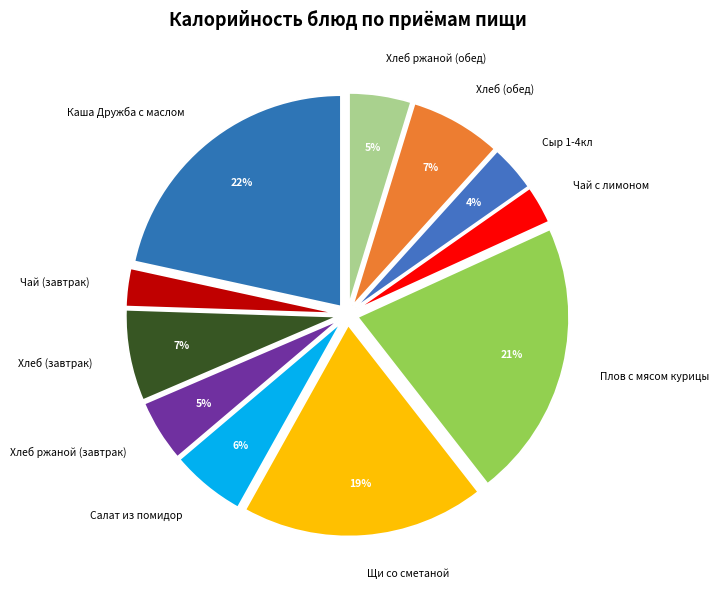

Does any single category account for the majority?

No